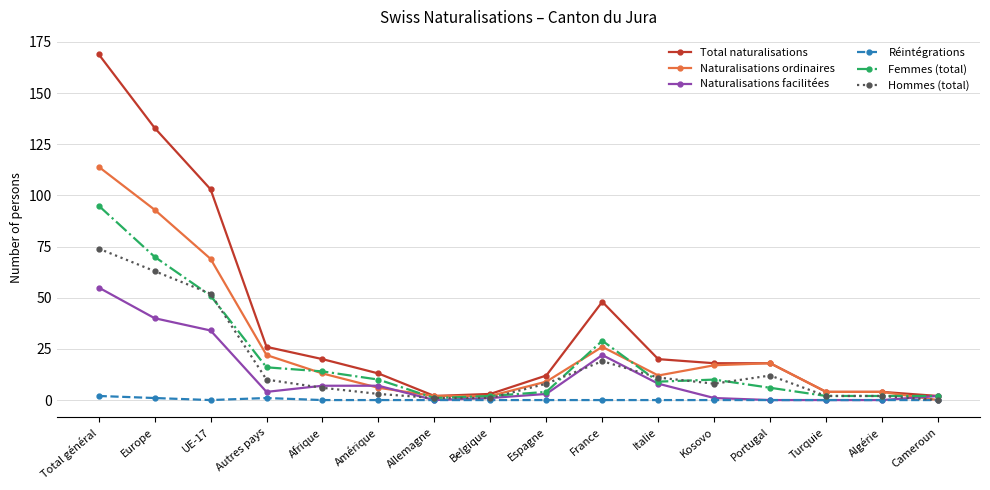

At which label does Naturalisations ordinaires reach its peak?

Total général